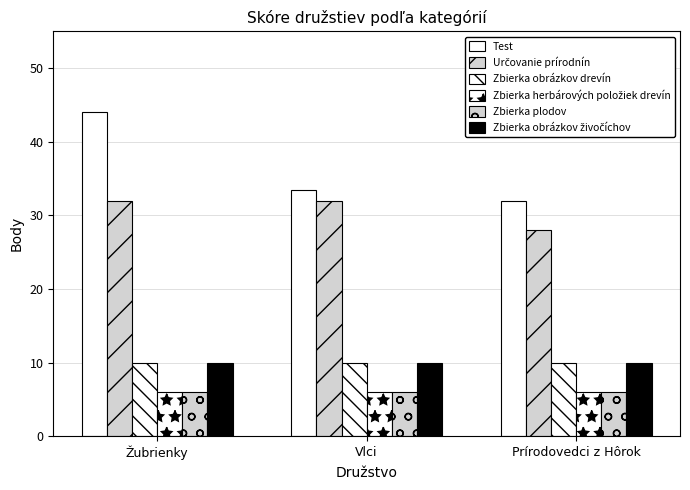

At which category is the sum across all series the highest?

Žubrienky